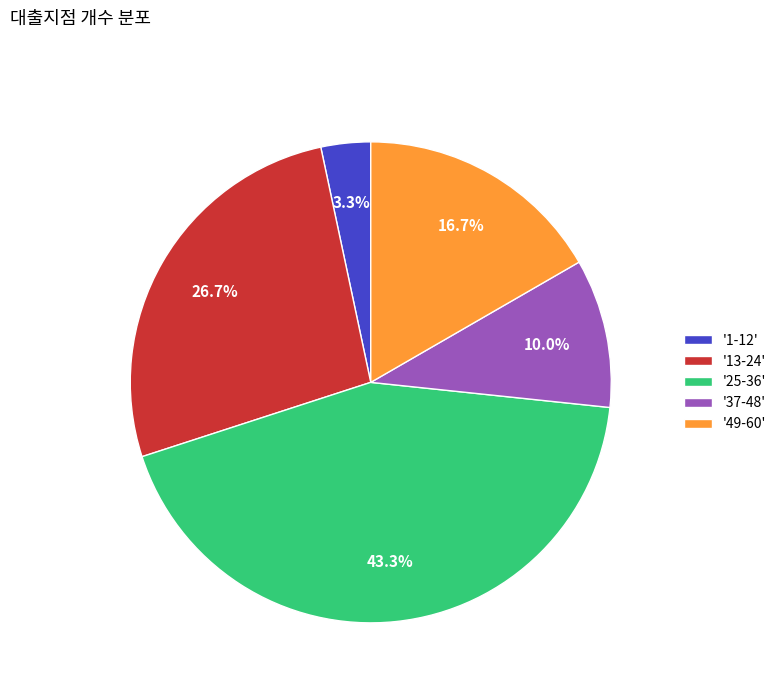

Rank the categories by value from highest to lowest.

'25-36', '13-24', '49-60', '37-48', '1-12'